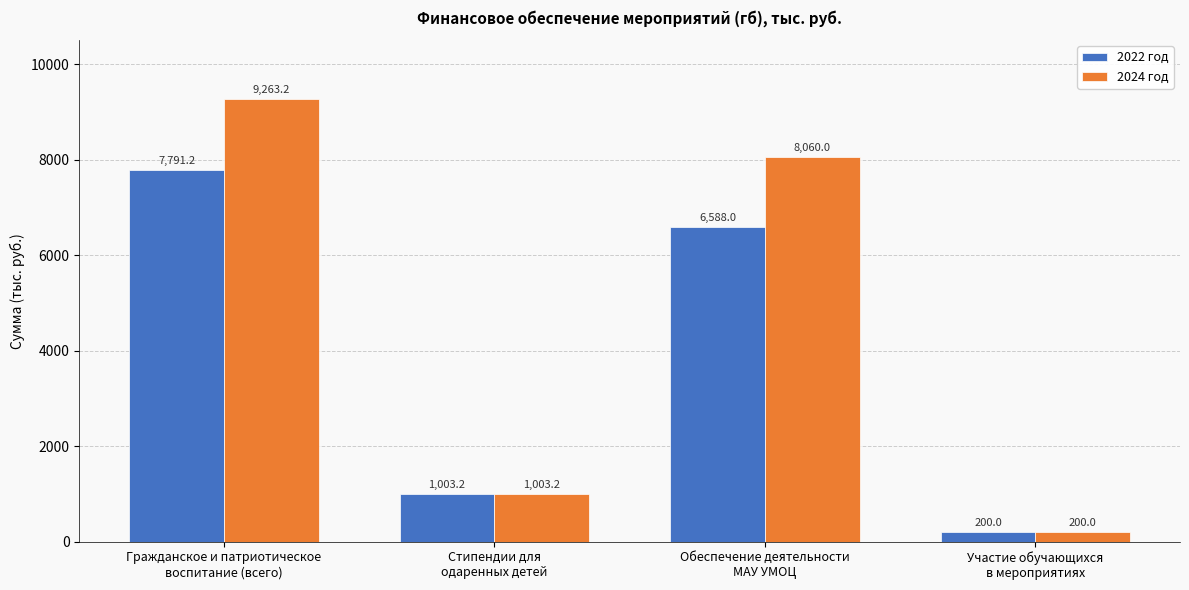

Where is 2024 год nearest to the value 4731?

Обеспечение деятельности
МАУ УМОЦ